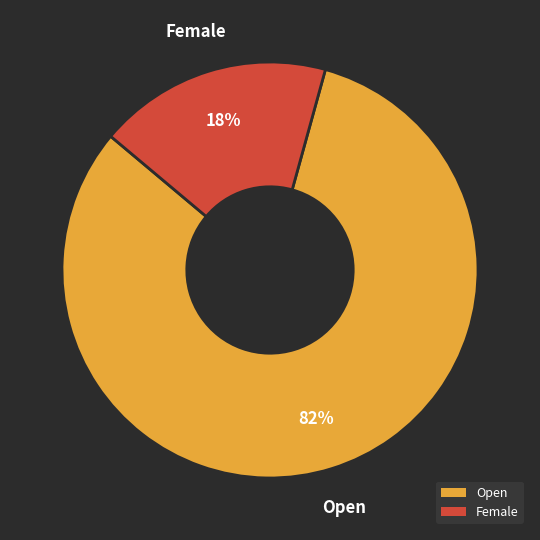

How many segments does this pie chart have?

2